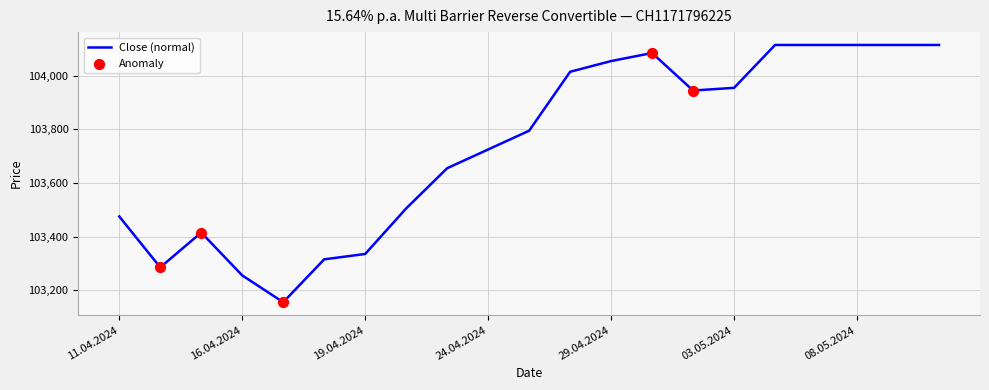

What is the maximum value shown in the chart?

104115